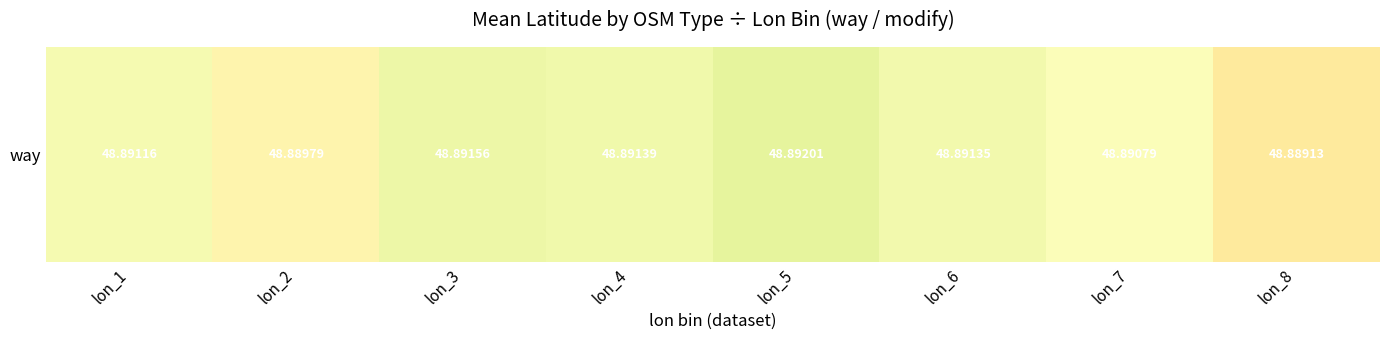

Reading left to right, list all the values displayed in this chart.

lon_1=48.9	lon_2=48.9	lon_3=48.9	lon_4=48.9	lon_5=48.9	lon_6=48.9	lon_7=48.9	lon_8=48.9